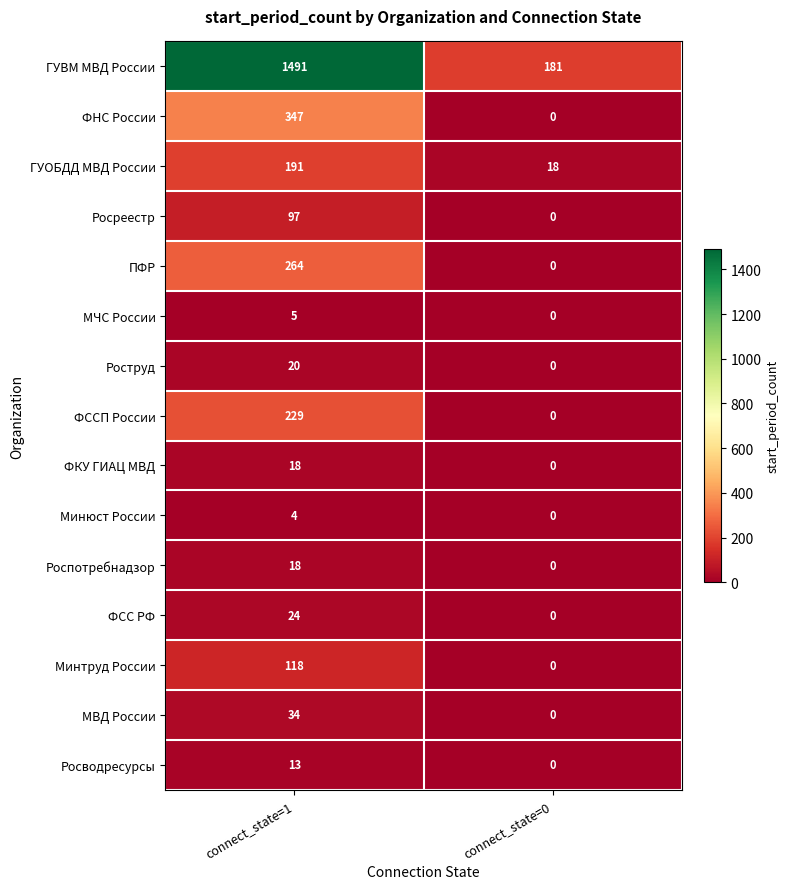

Rank the categories by Росводресурсы value from lowest to highest.

connect_state=0, connect_state=1